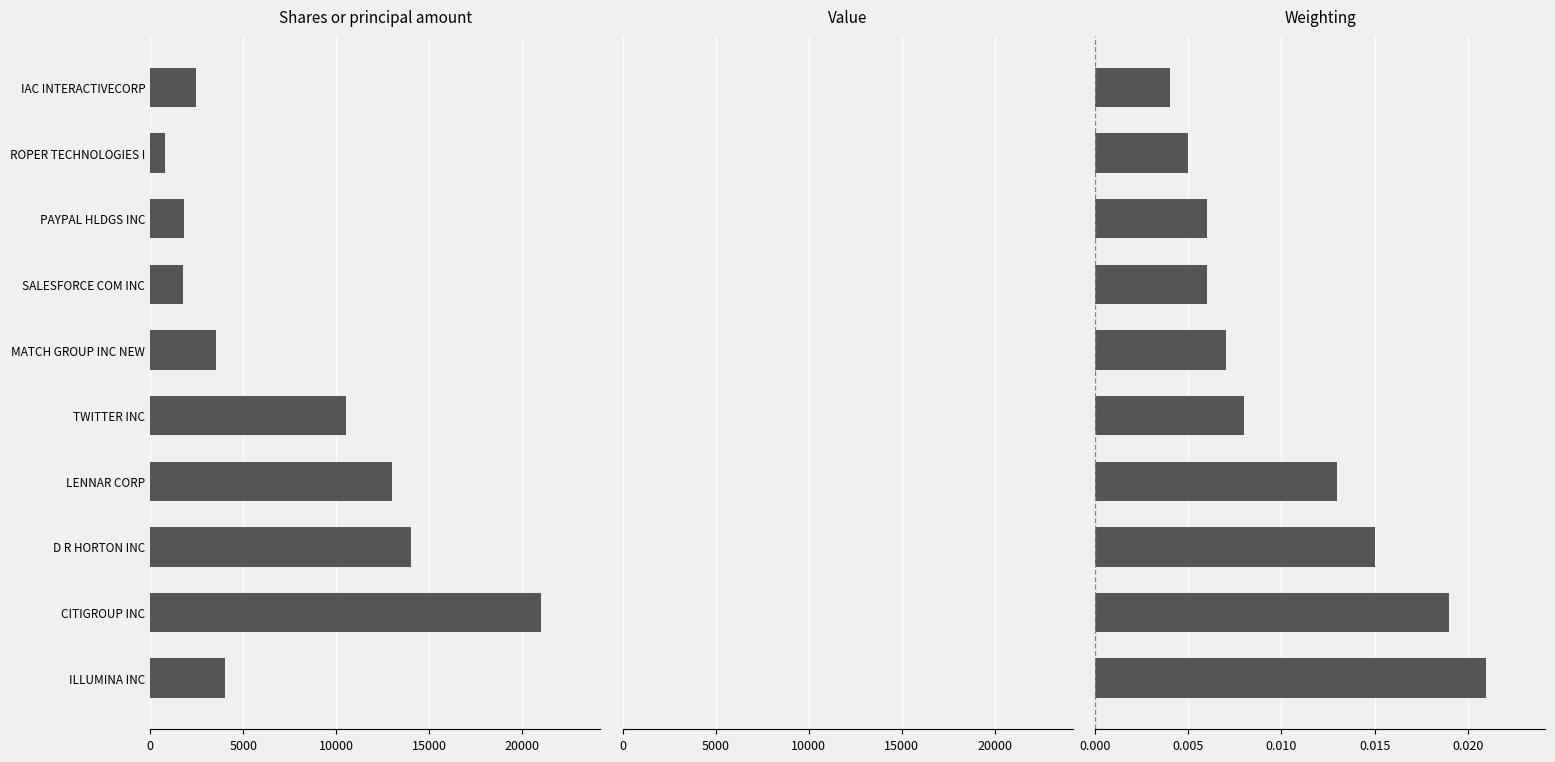

Which series has the largest total across all categories?

Shares or principal amount